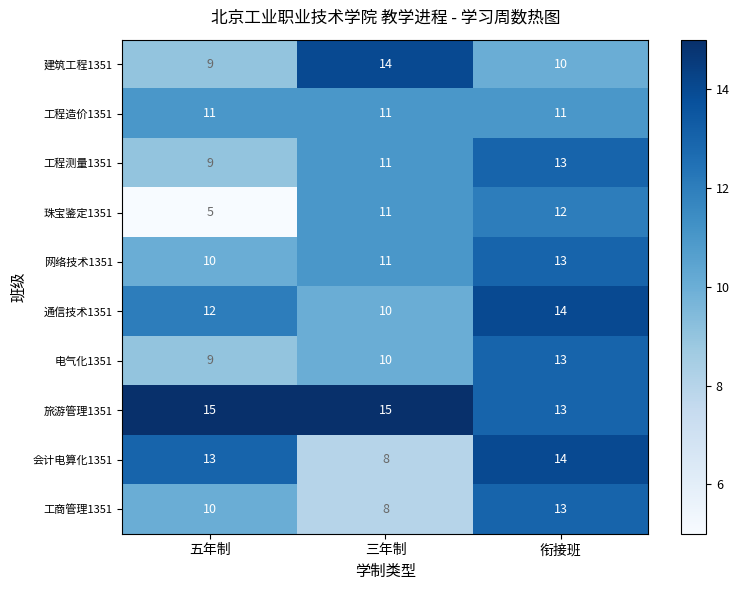

What is the total value across all series at 衔接班?

126